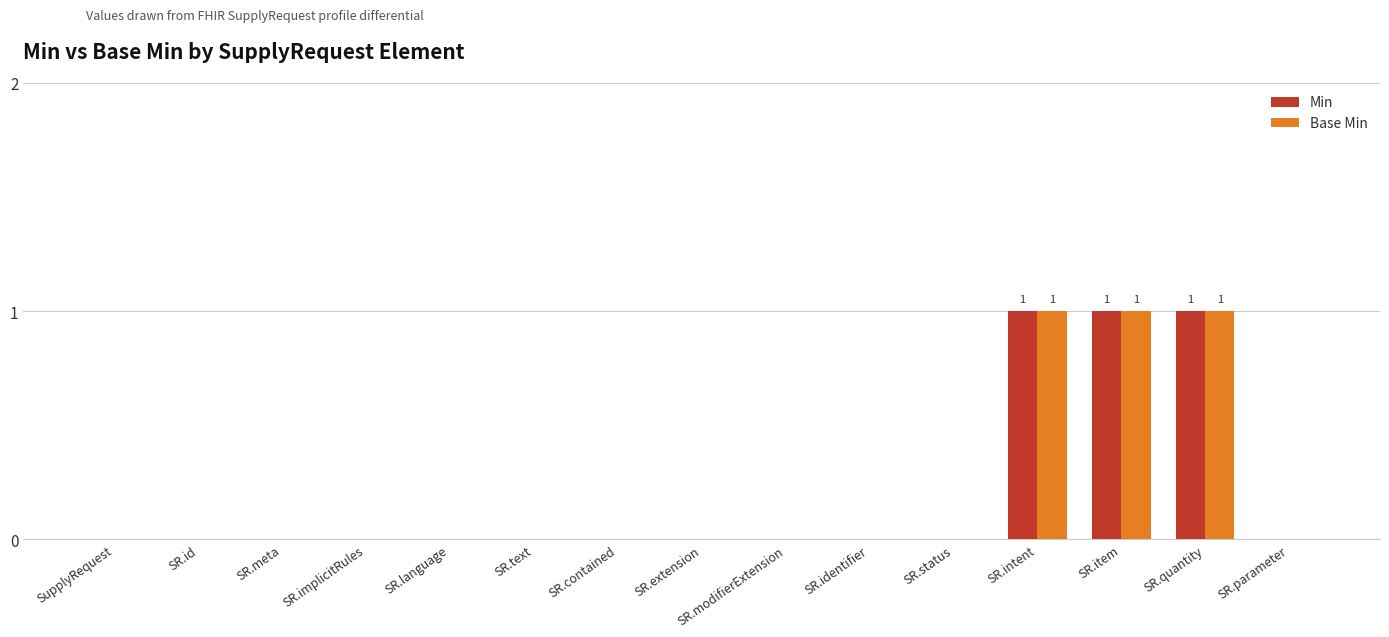

The value of Min at SR.intent is 1. True or false?

True